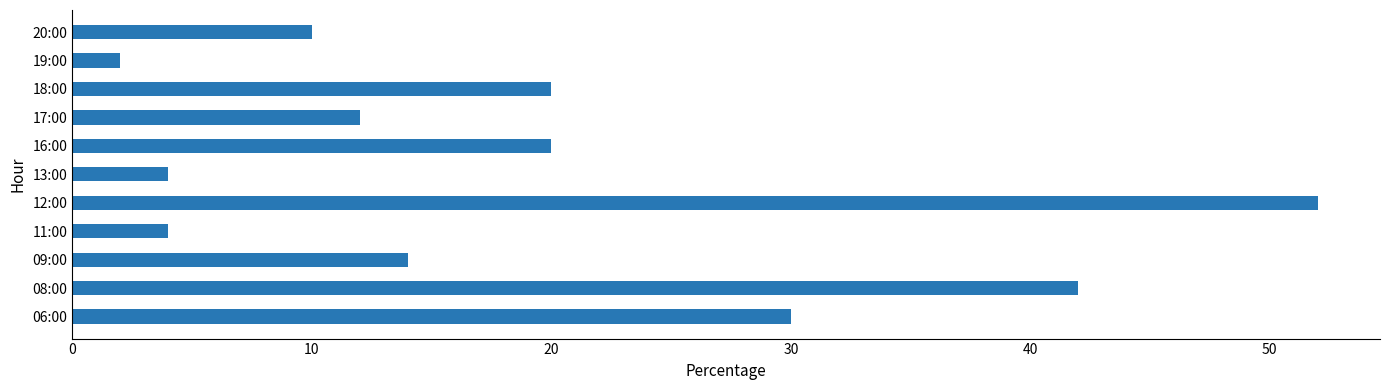

At which category does the chart reach its minimum across all series?

19:00